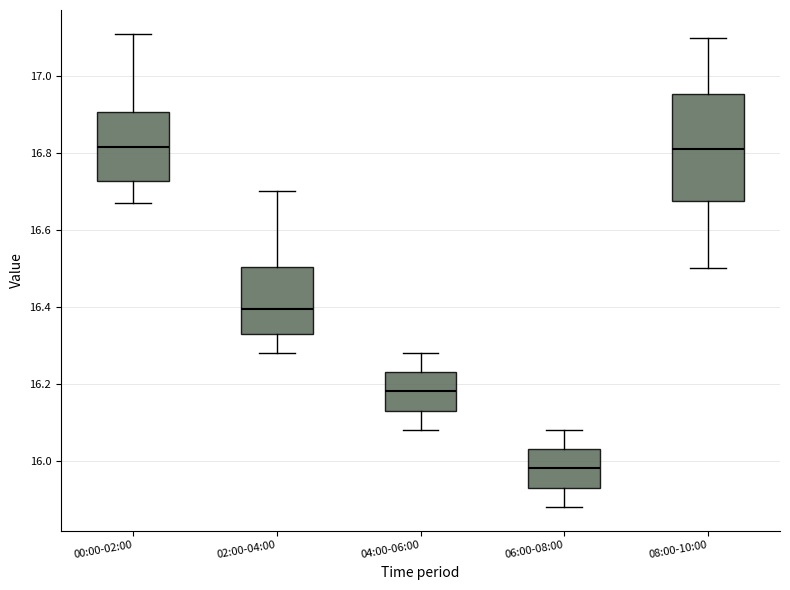

Reading left to right, read every box against the y-axis: the position of its median line, the range the box covers, and the ends of its whiskers. The values are not printed on the chart, so give them approximately, as read against the axis.

00:00-02:00: median 16.82, box 16.72 to 16.90, whiskers 16.68 to 17.12
02:00-04:00: median 16.40, box 16.34 to 16.50, whiskers 16.28 to 16.70
04:00-06:00: median 16.18, box 16.14 to 16.24, whiskers 16.08 to 16.28
06:00-08:00: median 15.98, box 15.94 to 16.04, whiskers 15.88 to 16.08
08:00-10:00: median 16.82, box 16.68 to 16.96, whiskers 16.50 to 17.10